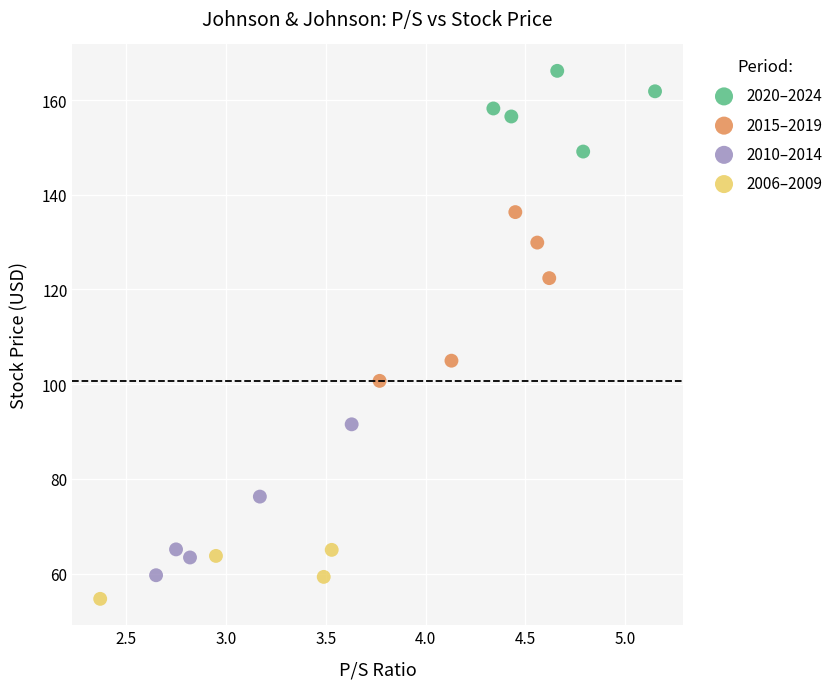

What are all the series names shown in the legend?

2020–2024, 2015–2019, 2010–2014, 2006–2009